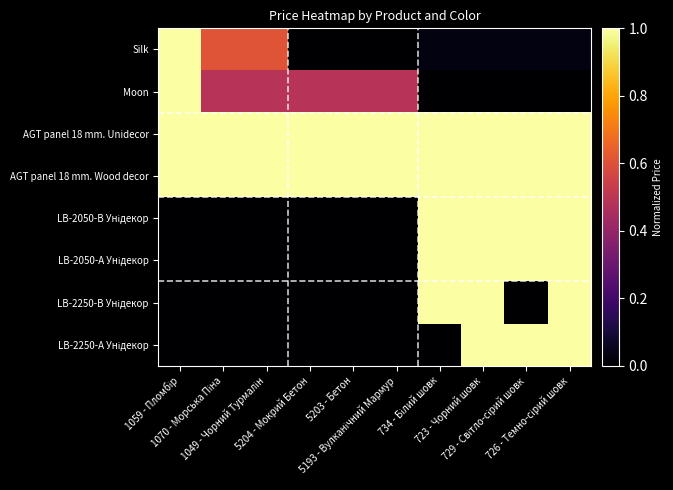

Count the number of data series in this chart.

8